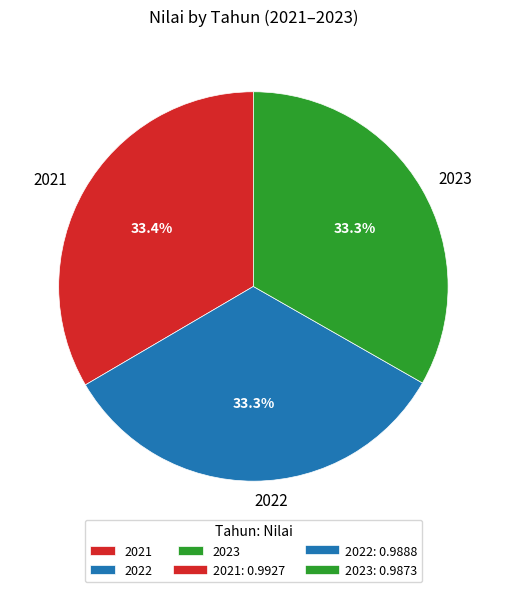

What is the total percentage of 2023 and 2022?

66.6%